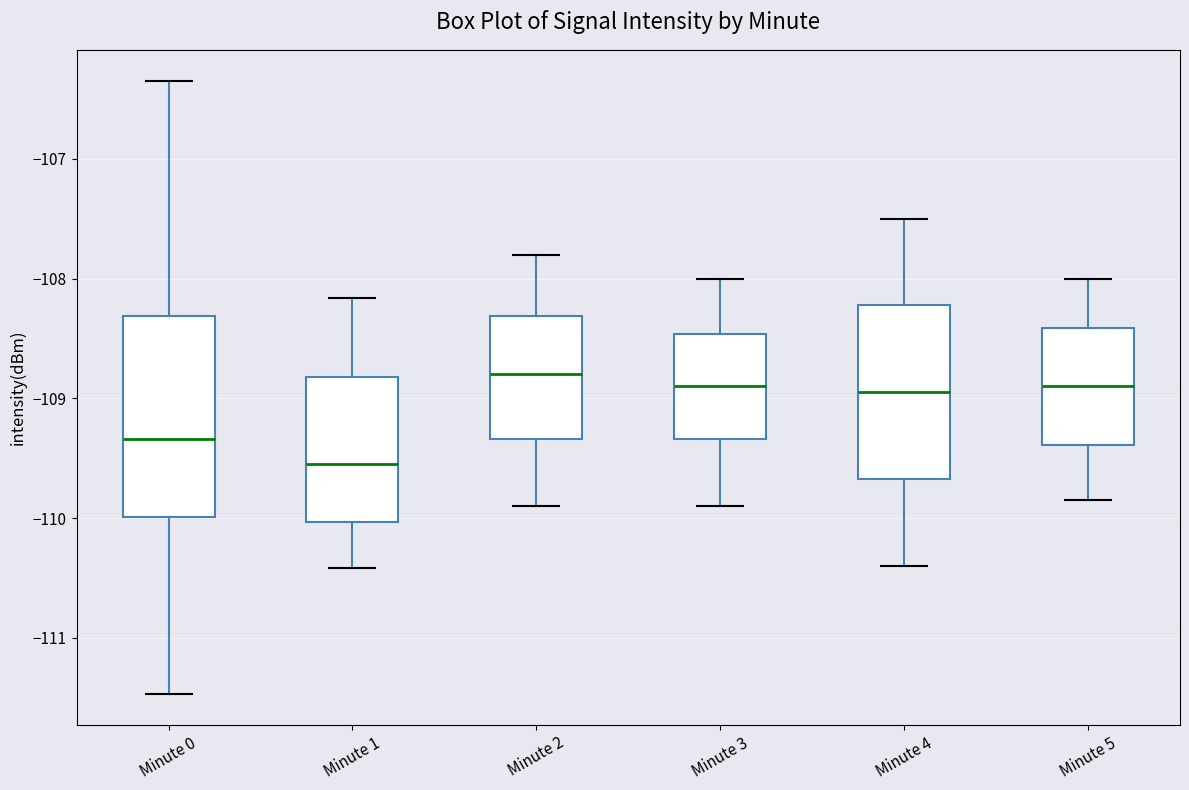

Reading left to right, read every box against the y-axis: the position of its median line, the range the box covers, and the ends of its whiskers. The values are not printed on the chart, so give them approximately, as read against the axis.

Minute 0: median -109.3, box -110.0 to -108.3, whiskers -111.5 to -106.3
Minute 1: median -109.5, box -110.0 to -108.8, whiskers -110.4 to -108.2
Minute 2: median -108.8, box -109.3 to -108.3, whiskers -109.9 to -107.8
Minute 3: median -108.9, box -109.3 to -108.5, whiskers -109.9 to -108.0
Minute 4: median -108.9, box -109.7 to -108.2, whiskers -110.4 to -107.5
Minute 5: median -108.9, box -109.4 to -108.4, whiskers -109.8 to -108.0